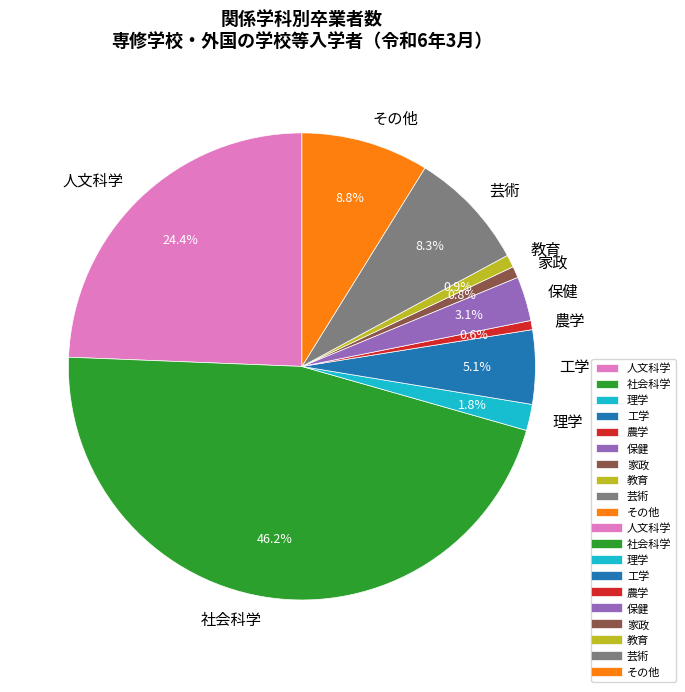

Does any single category account for the majority?

No